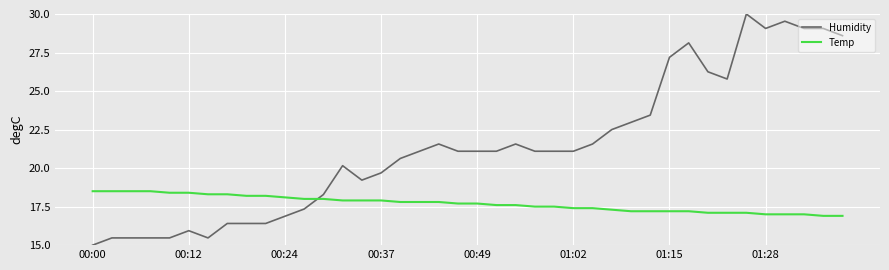

Reading left to right, extract all data points from this chart.

Humidity: 15.0	15.5	15.5	15.5	15.5	15.9	15.5	16.4	16.4	16.4	16.9	17.3	18.3	20.2	19.2	19.7	20.6	21.1	21.6	21.1	21.1	21.1	21.6	21.1	21.1	21.1	21.6	22.5	23.0	23.4	27.2	28.1	26.3	25.8	30.0	29.1	29.5	29.1	29.1	28.6
Temp: 18.5	18.5	18.5	18.5	18.4	18.4	18.3	18.3	18.2	18.2	18.1	18.0	18.0	17.9	17.9	17.9	17.8	17.8	17.8	17.7	17.7	17.6	17.6	17.5	17.5	17.4	17.4	17.3	17.2	17.2	17.2	17.2	17.1	17.1	17.1	17.0	17.0	17.0	16.9	16.9